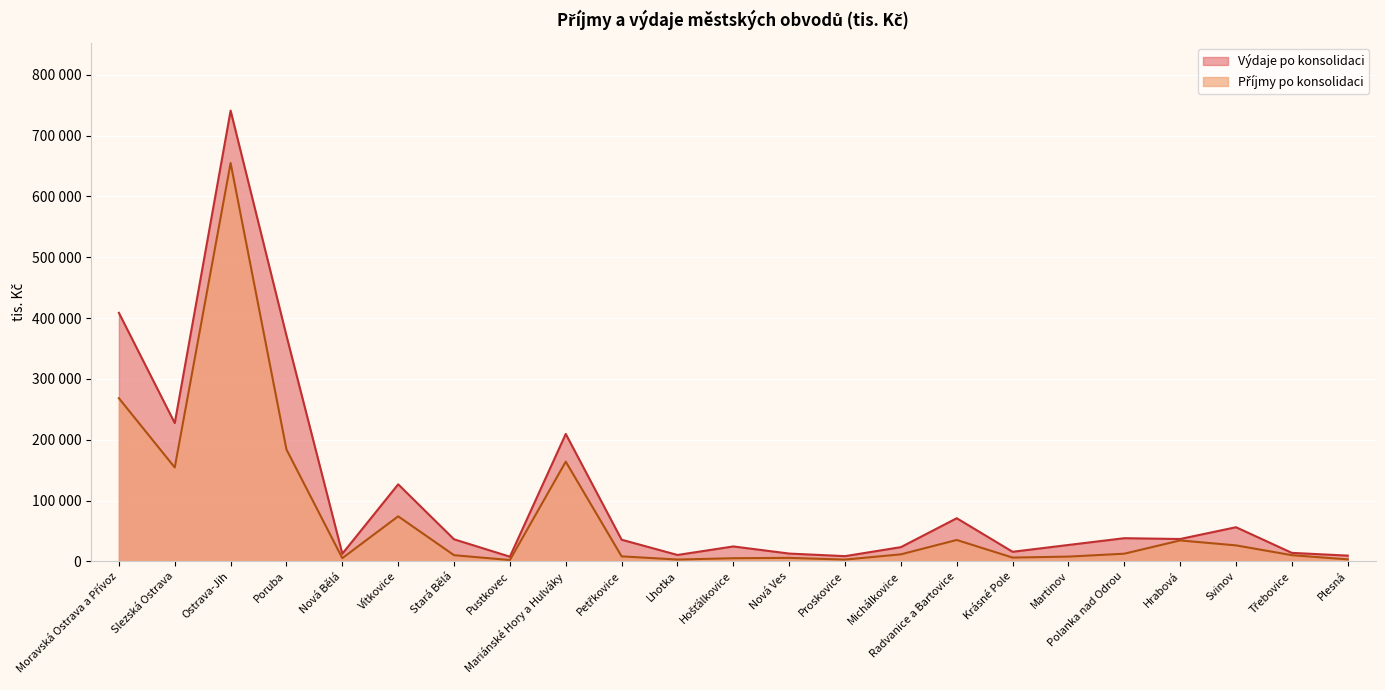

How many values in the Výdaje po konsolidaci series are below 35639?

11